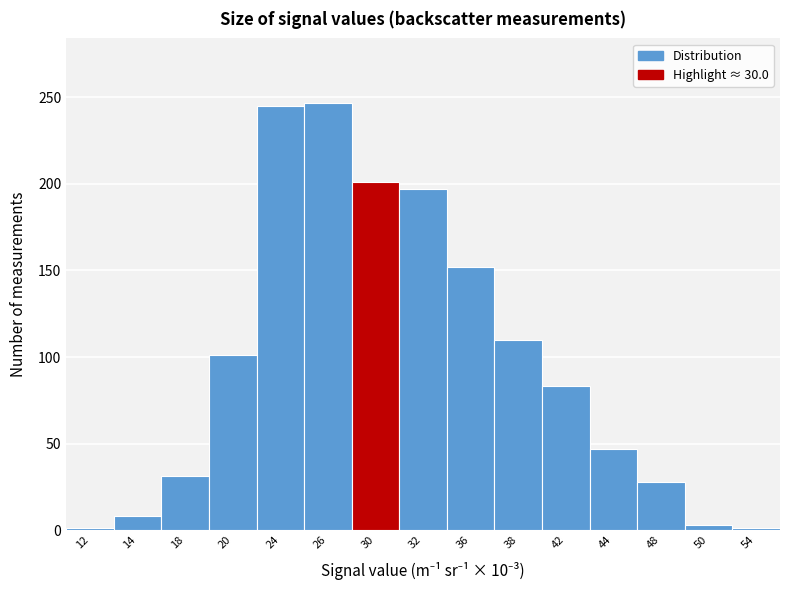

Reading left to right, extract all data points from this chart.

1	8	31	101	245	247	201	197	152	110	83	47	28	3	1